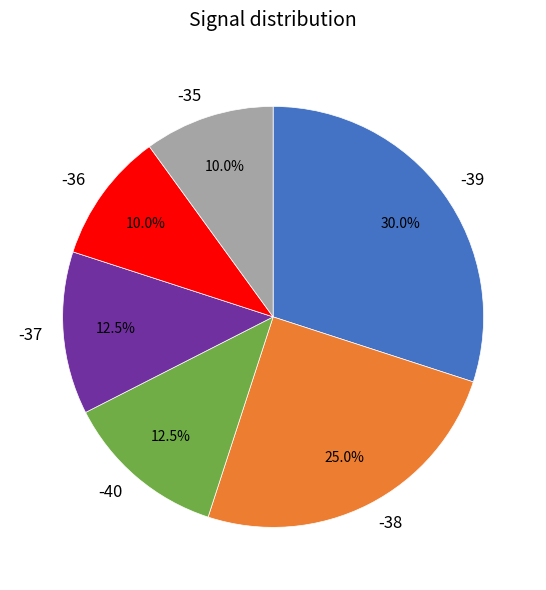

Does any single category account for the majority?

No